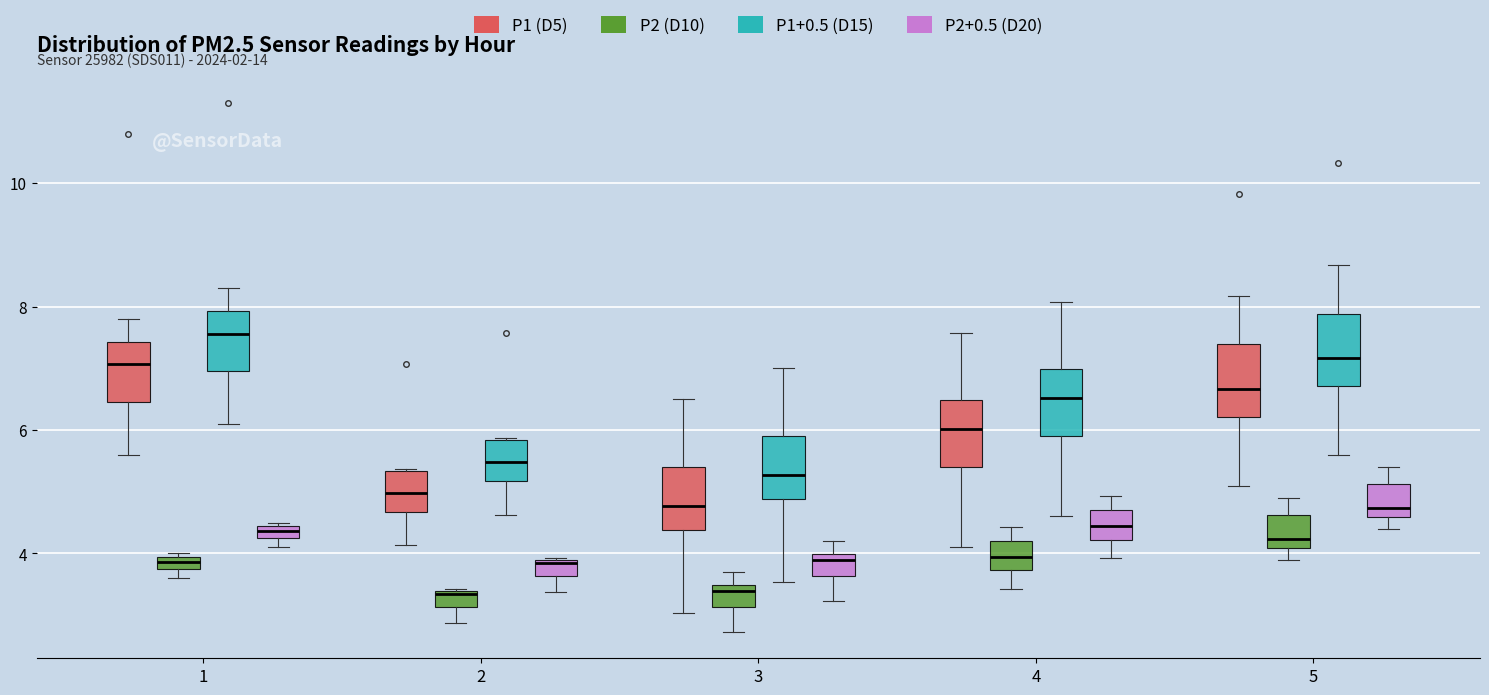

Where does the lower whisker of the box for 4 (P1 (D5)) end on the y-axis? The values are not printed on the chart, so give them approximately, as read against the axis.

4.2